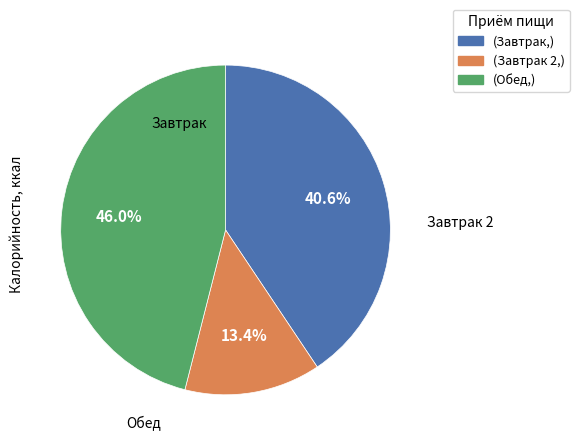

Is there any slice that represents more than half of the pie?

No